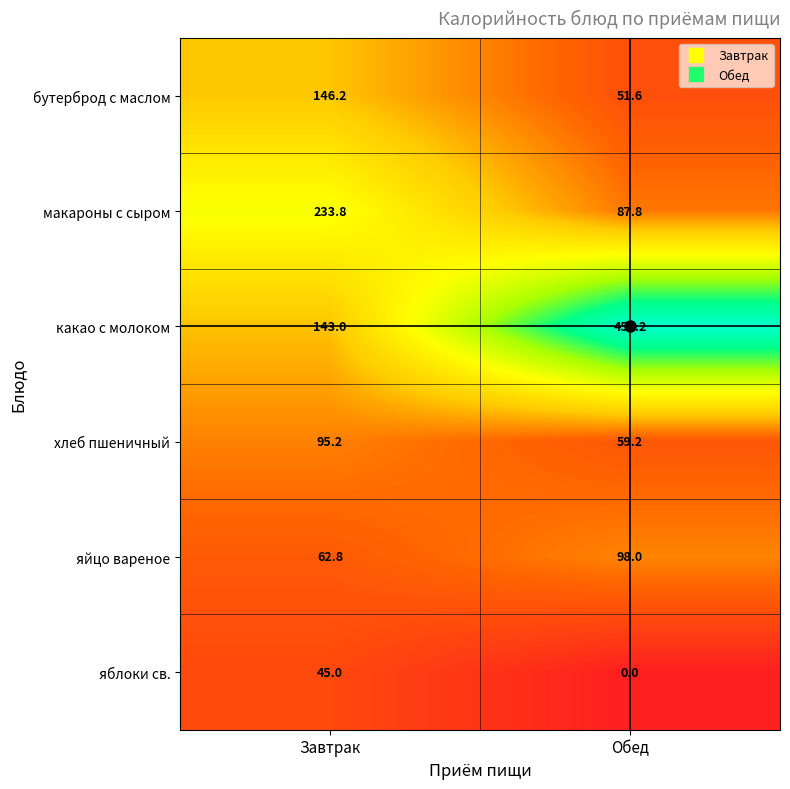

What is the spread (max minus min) of values at Обед?

450.2